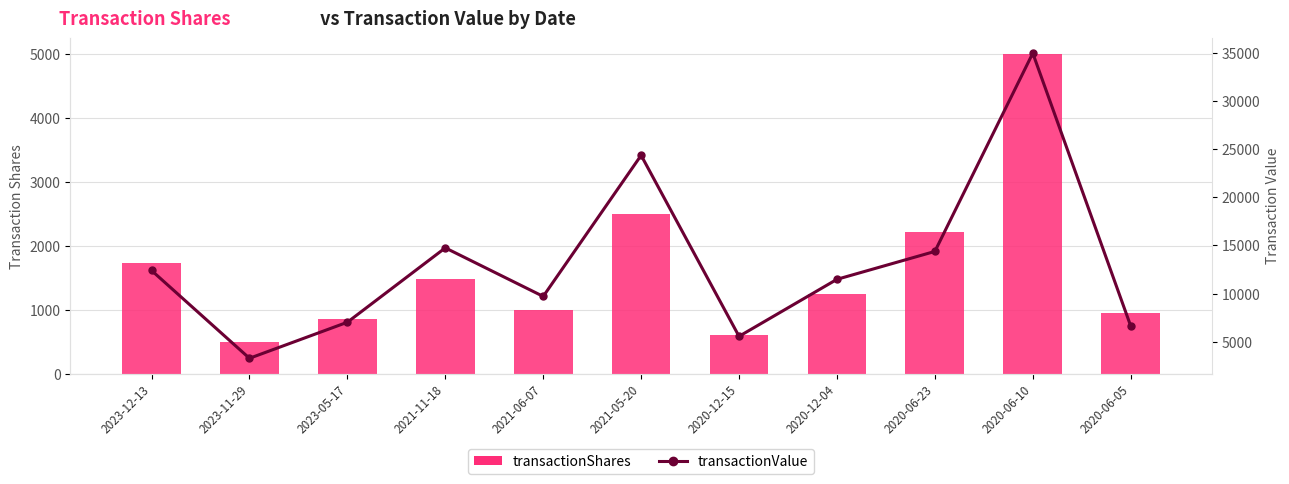

Reading right to left, what are all the values shown in this chart?

transactionShares: 2020-06-05=946	2020-06-10=5000	2020-06-23=2212	2020-12-04=1242	2020-12-15=600	2021-05-20=2500	2021-06-07=1000	2021-11-18=1475	2023-05-17=850	2023-11-29=500	2023-12-13=1733
transactionValue: 2020-06-05=6622	2020-06-10=35000	2020-06-23=14378	2020-12-04=11477	2020-12-15=5547	2021-05-20=24375	2021-06-07=9700	2021-11-18=14749	2023-05-17=7013	2023-11-29=3263	2023-12-13=12396